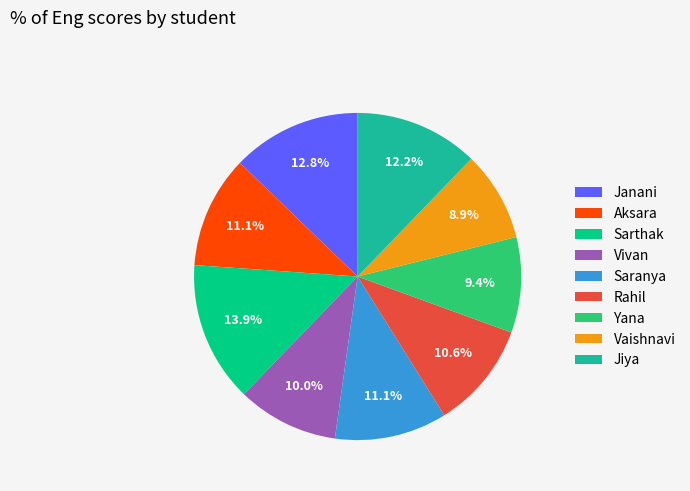

To the nearest percent, what is the difference between the Saranya and Jiya slice percentages?

1%